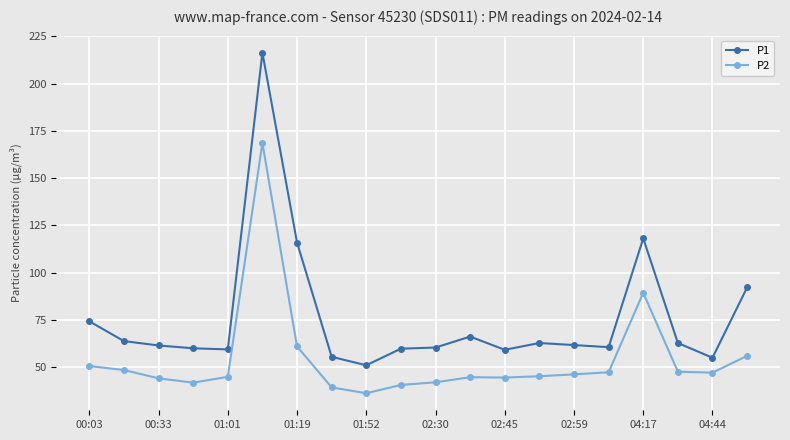

What is the value of the P1 point at the 3rd from the left?

61.4